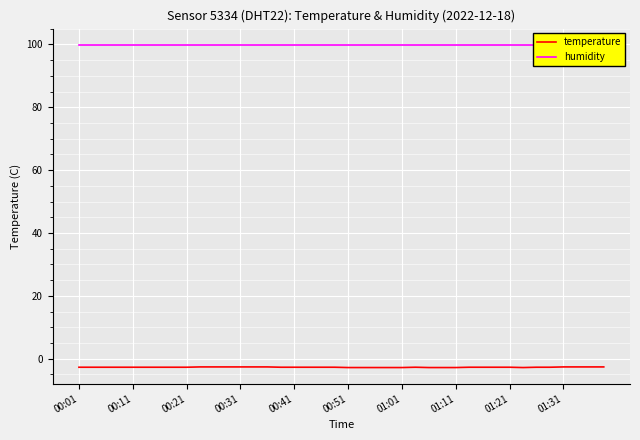

True or false: temperature and humidity cross at least once.

False